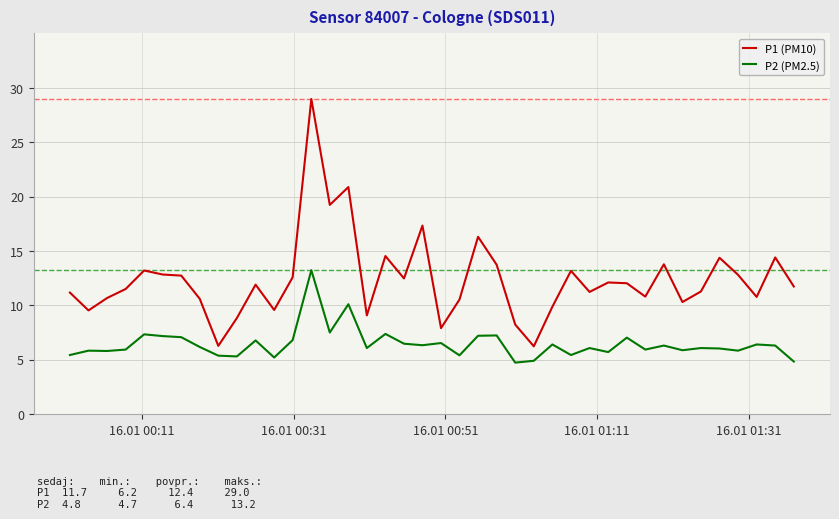

Rank the series by their average value, from lowest to highest.

P2 (PM2.5), P1 (PM10)